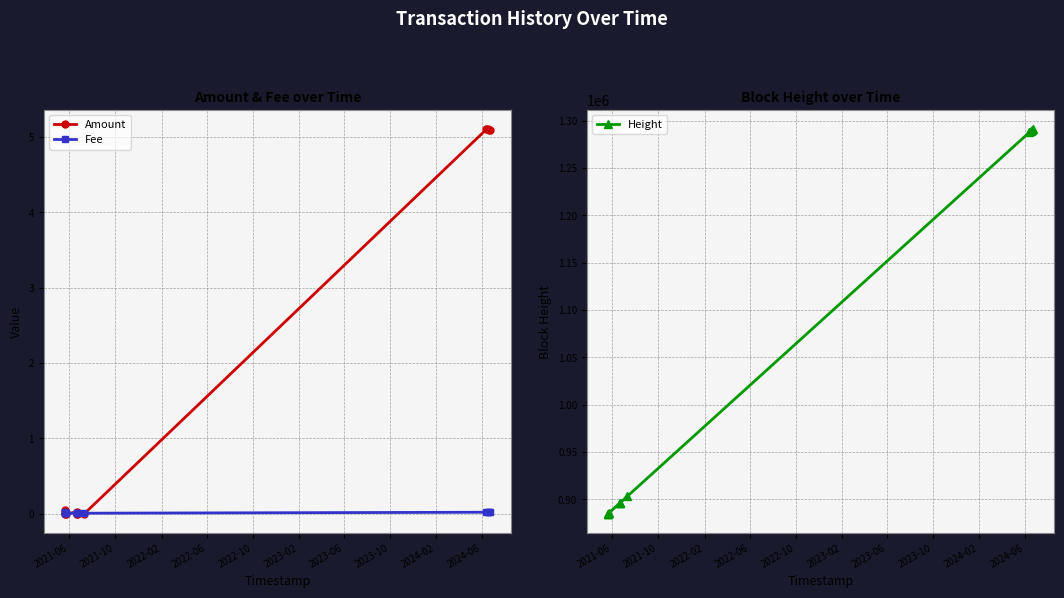

At which label does Amount reach its minimum?

2021-10